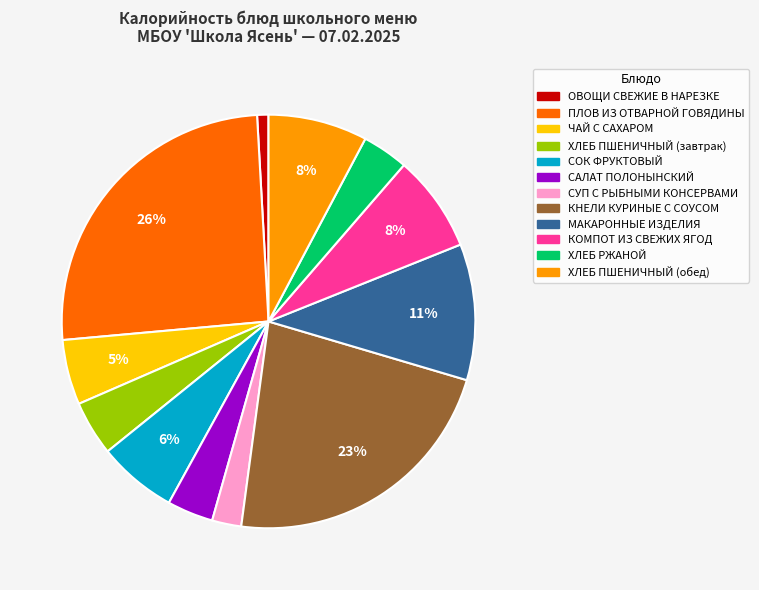

Combined, do КНЕЛИ КУРИНЫЕ С СОУСОМ and КОМПОТ ИЗ СВЕЖИХ ЯГОД account for over 50%?

No